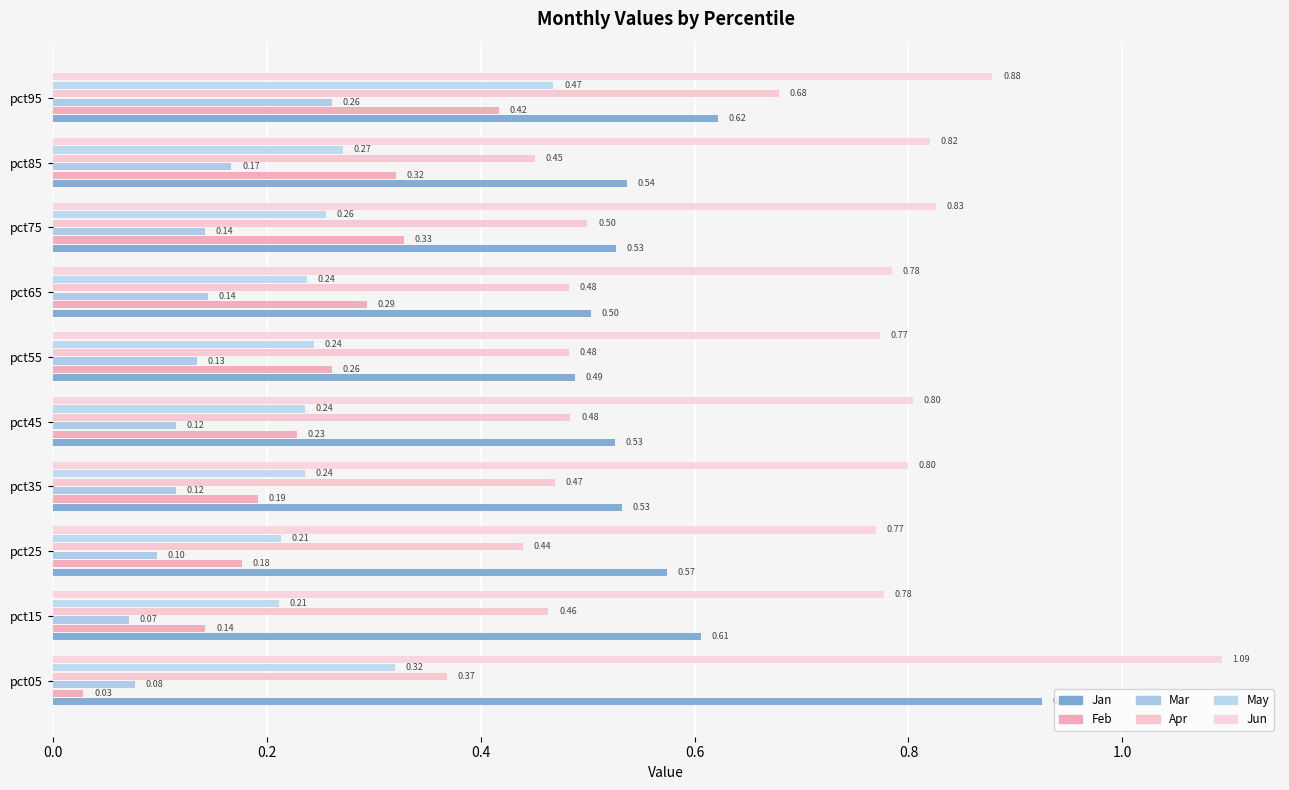

Where is Mar nearest to the value 0?

pct15